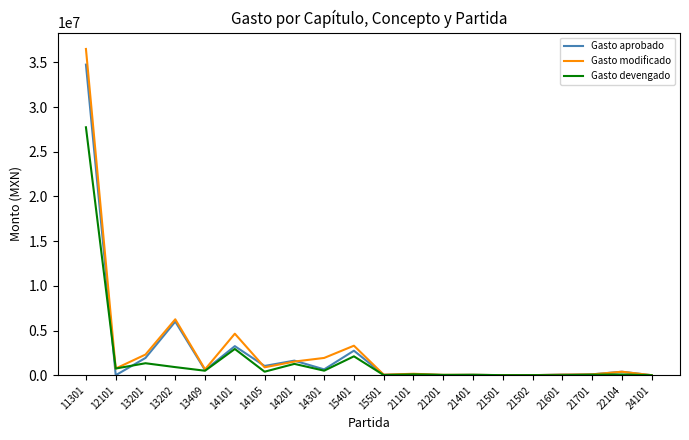

At how many categories does at least one series exceed 7052442?

1